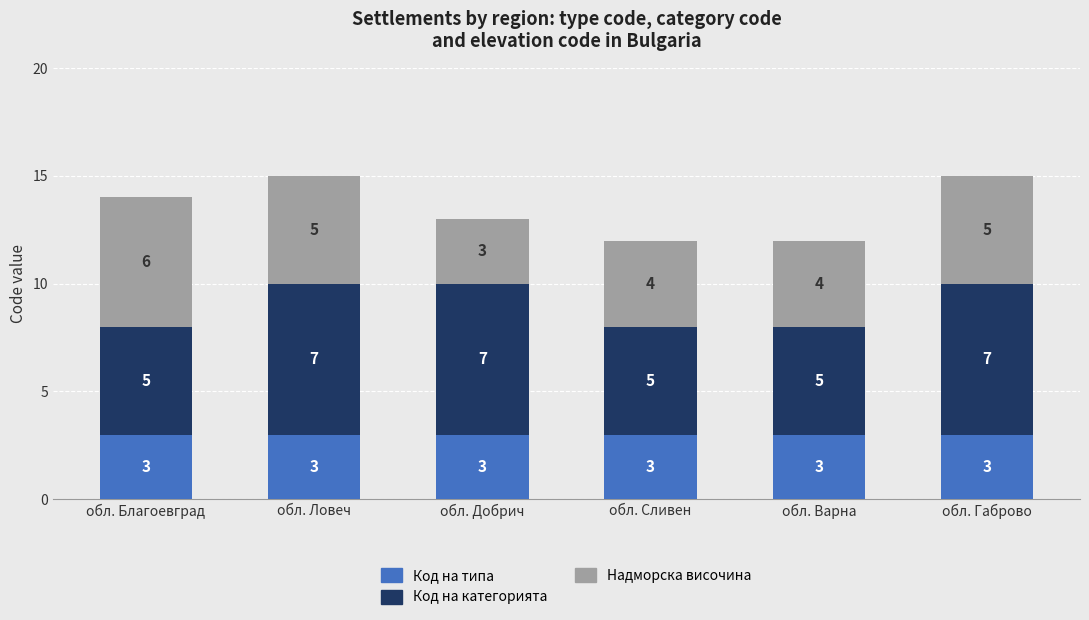

What is the sum of the Код на типа values at обл. Благоевград and обл. Сливен?

6